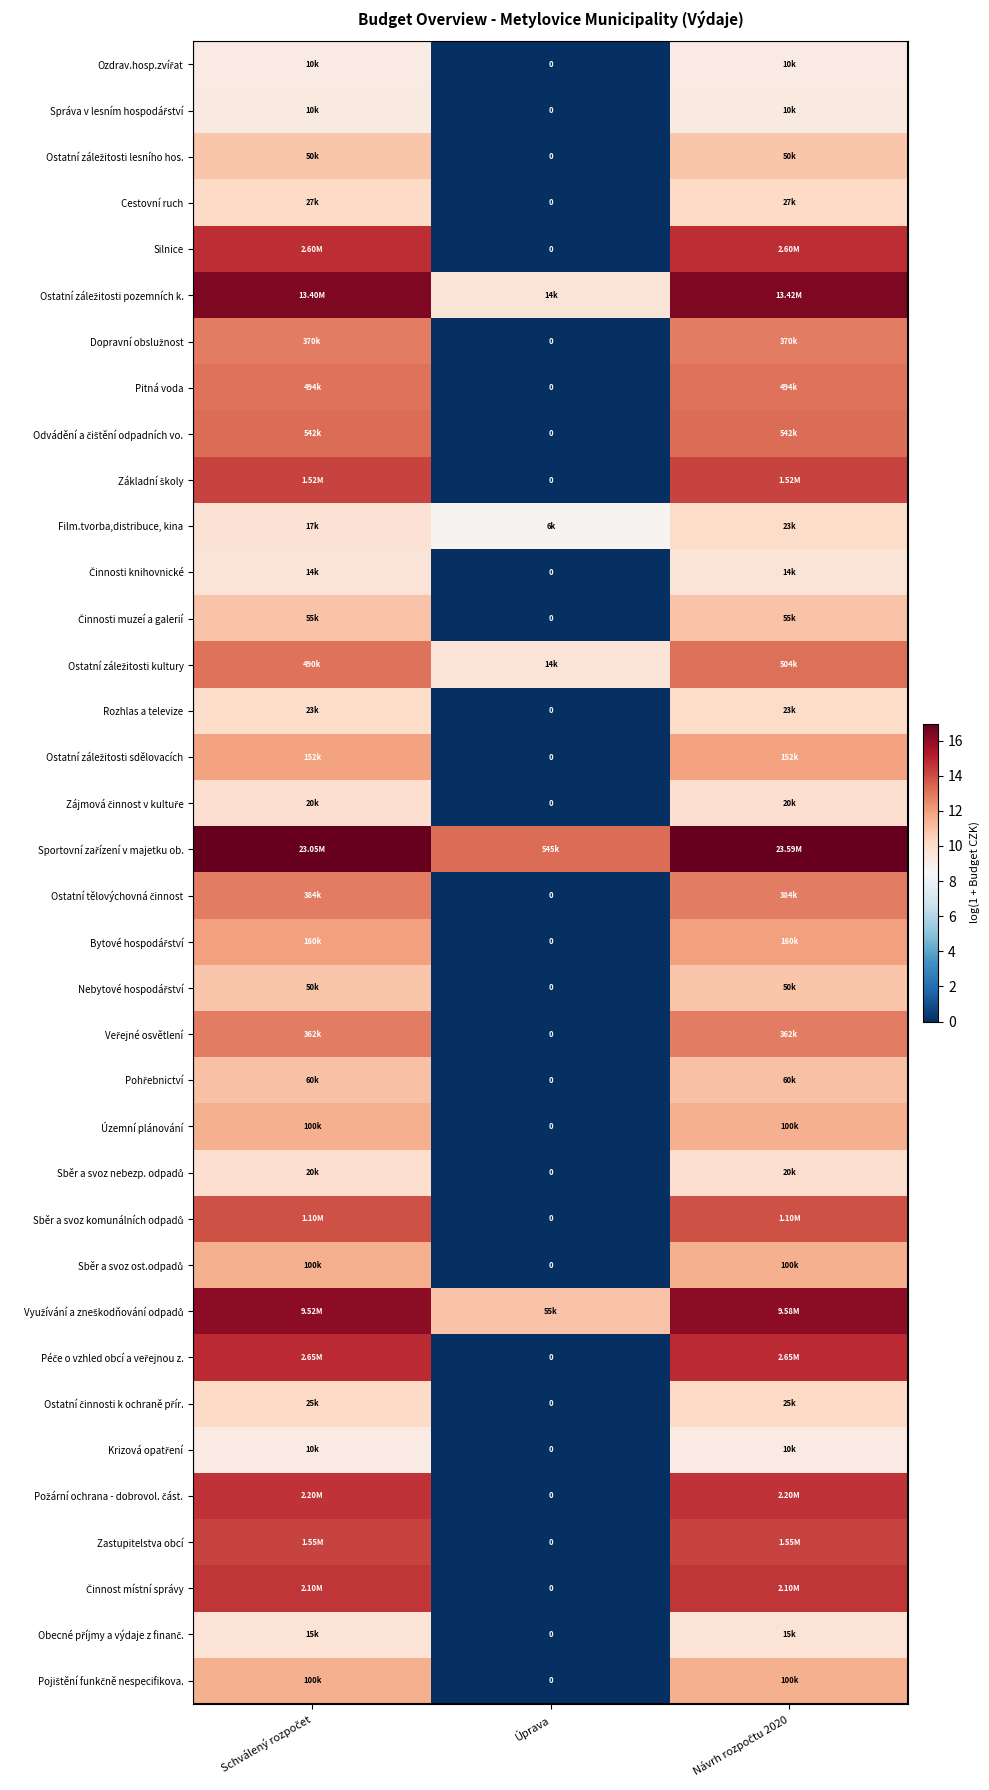

What is the difference between the Sběr a svoz ost.odpadů values at Návrh rozpočtu 2020 and Úprava?

11.5